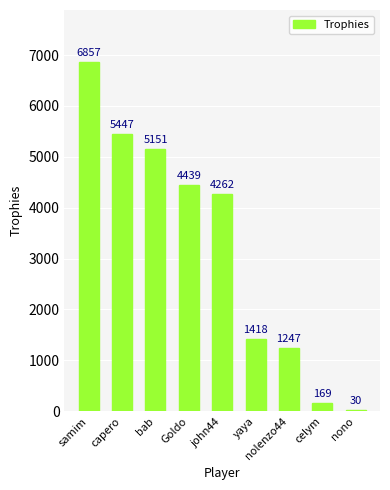

Count the number of categories in the chart.

9